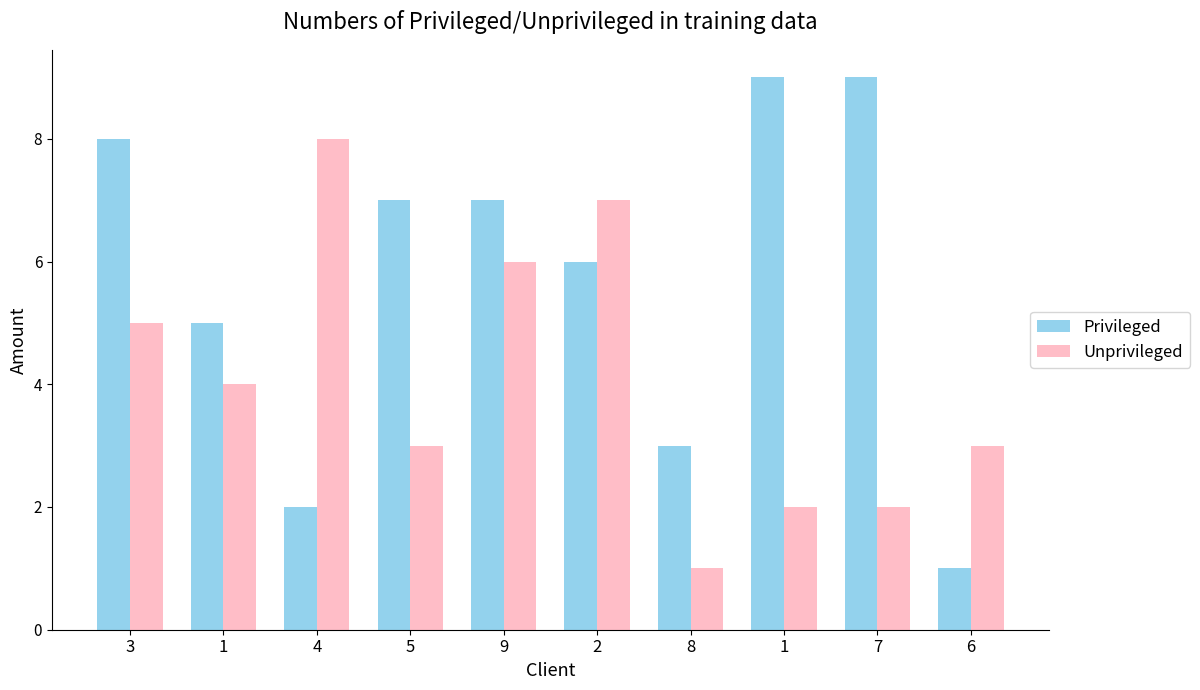

Which series changed the most between 4 and 6?

Unprivileged